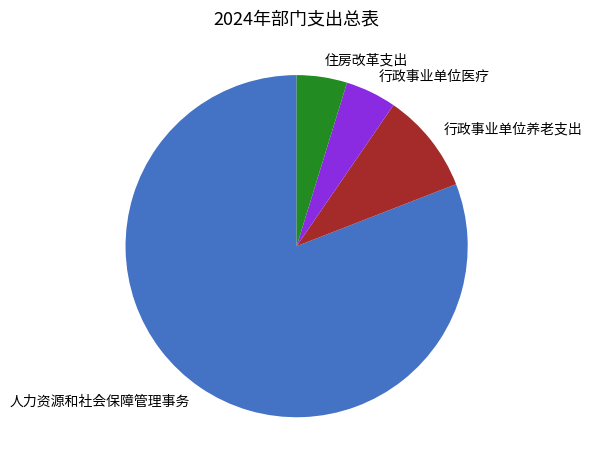

Combined, do 住房改革支出 and 行政事业单位医疗 account for over 50%?

No